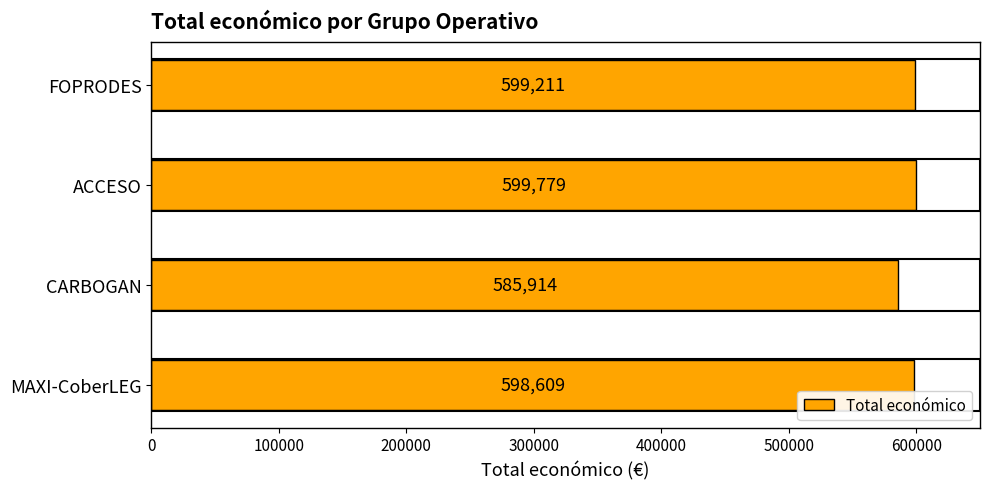

Reading top to bottom, extract all data points from this chart.

599211	599779	585914	598609